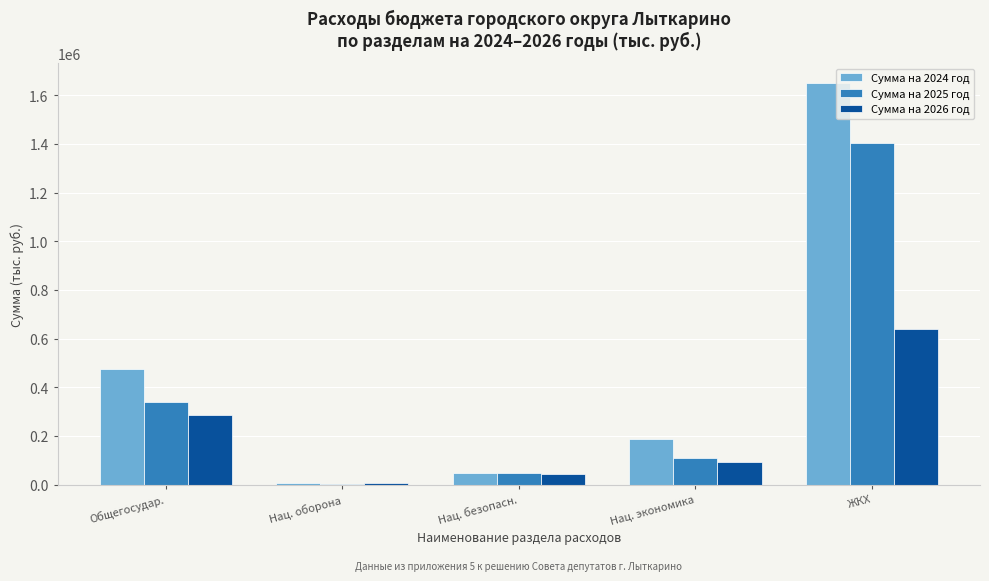

Which series changed the most between Нац. безопасн. and Нац. экономика?

Сумма на 2024 год